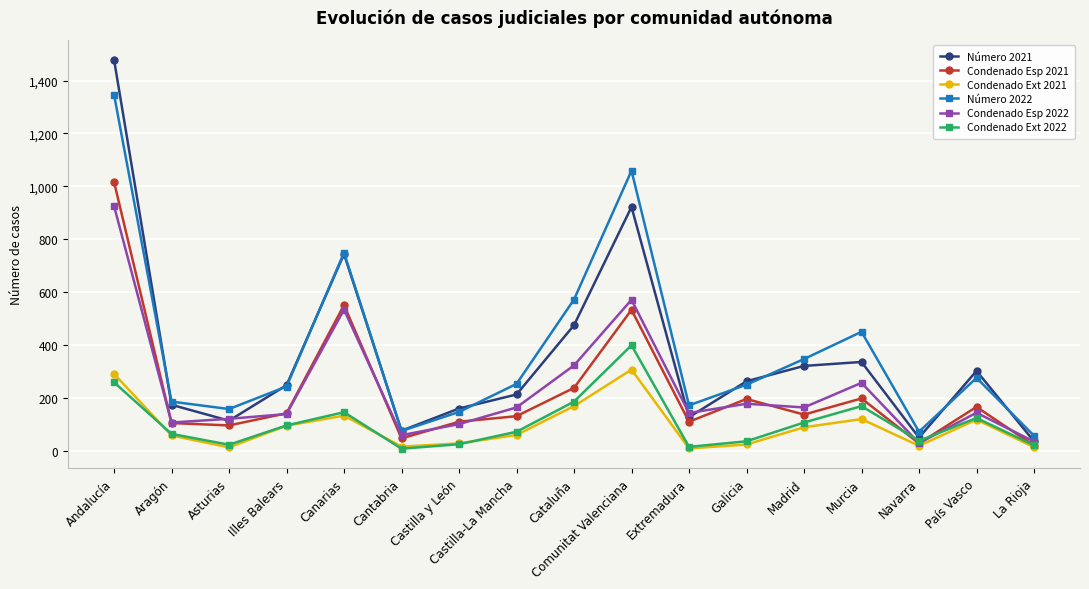

Where is the first local minimum for Condenado Ext 2022?

Asturias